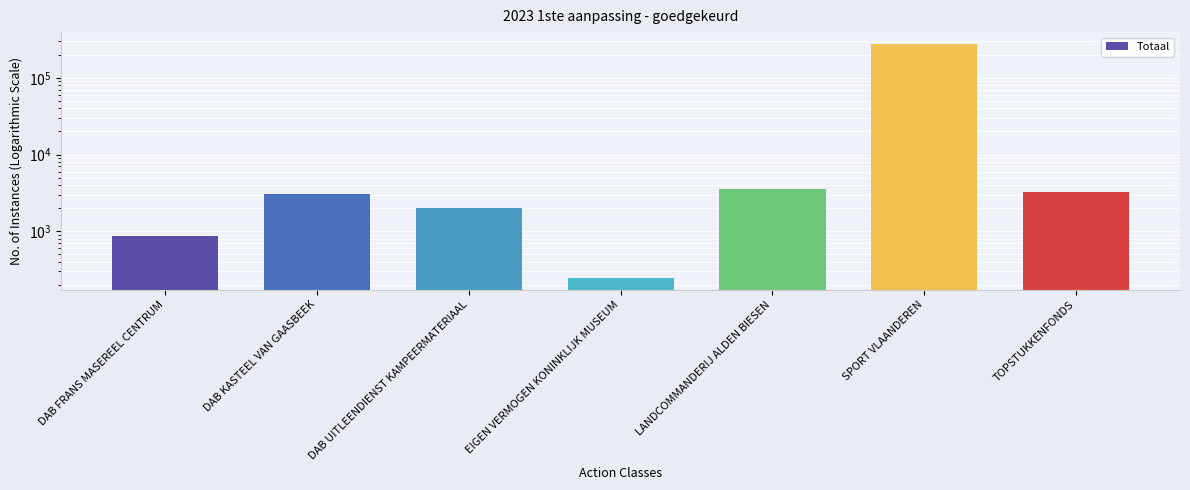

At which label is the value closest to 138773?

LANDCOMMANDERIJ ALDEN BIESEN